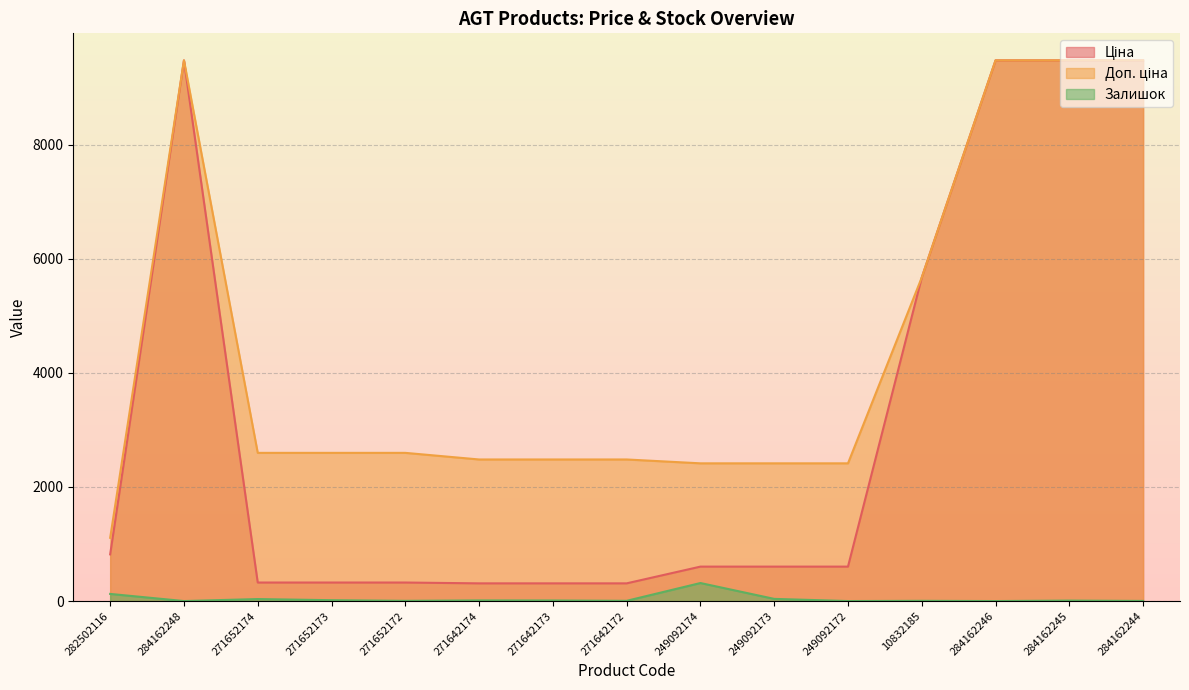

Reading left to right, what are all the values shown in this chart?

Ціна: 282502116=818.5	284162248=9480.1	271652174=324.8	271652173=324.8	271652172=324.8	271642174=310.3	271642173=310.3	271642172=310.3	249092174=603.7	249092173=603.7	249092172=603.7	10832185=5673.8	284162246=9480.1	284162245=9480.1	284162244=9480.1
Доп. ціна: 282502116=1109.2	284162248=9480.1	271652174=2598.3	271652173=2598.3	271652172=2598.3	271642174=2482.4	271642173=2482.4	271642172=2482.4	249092174=2414.8	249092173=2414.8	249092172=2414.8	10832185=5673.8	284162246=9480.1	284162245=9480.1	284162244=9480.1
Залишок: 282502116=125.0	284162248=0.0	271652174=35.0	271652173=15.0	271652172=4.0	271642174=11.0	271642173=10.0	271642172=4.0	249092174=316.0	249092173=38.0	249092172=0.0	10832185=4.0	284162246=0.0	284162245=8.0	284162244=2.0